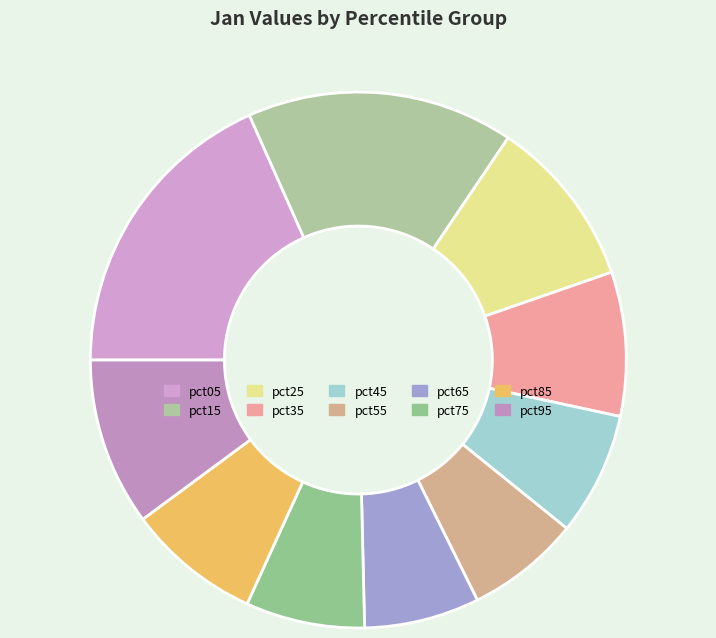

How many slices are in this pie chart?

10